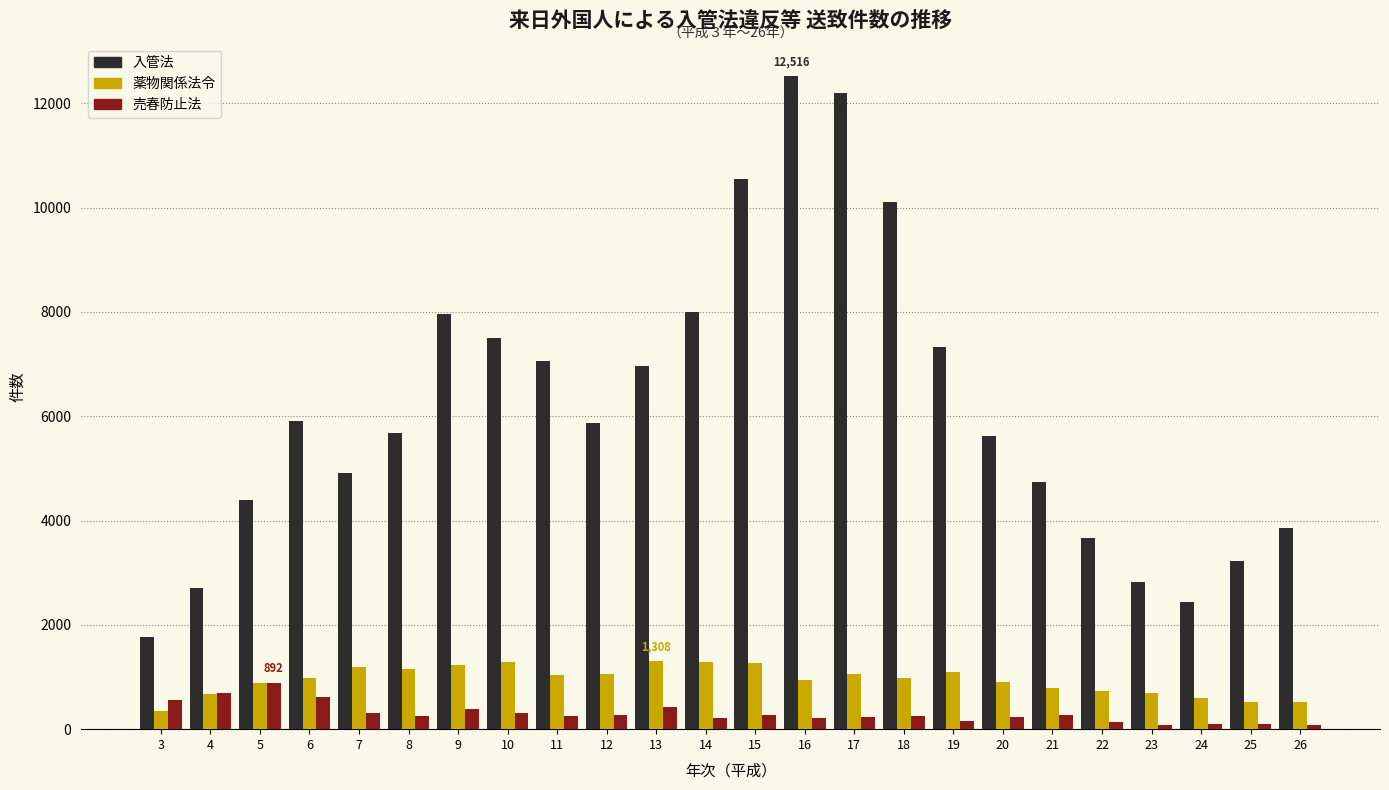

At how many categories does at least one series exceed 2571?

22